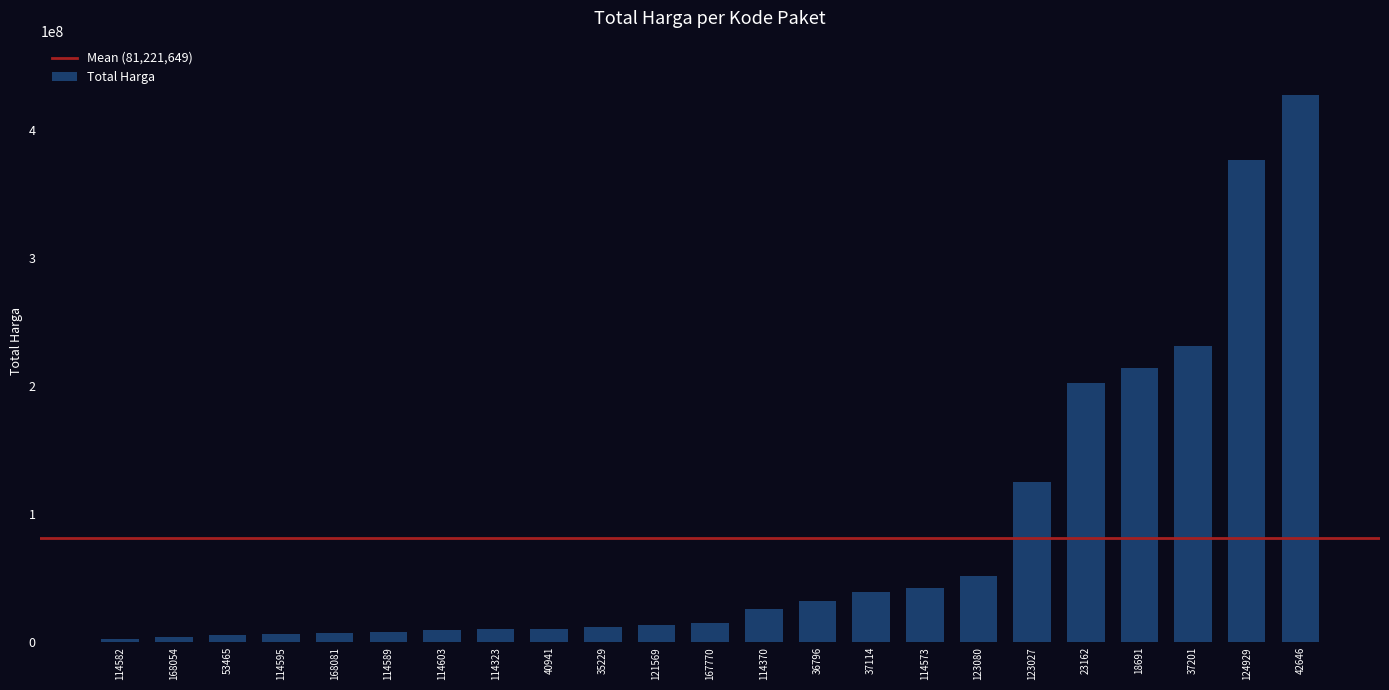

The value at 168081 is 6777480. True or false?

True